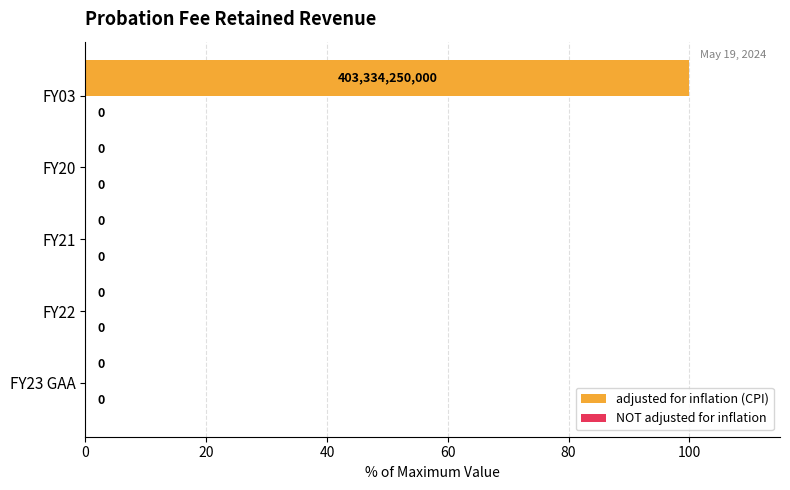

Is it true that the value at FY03 is 151?

False